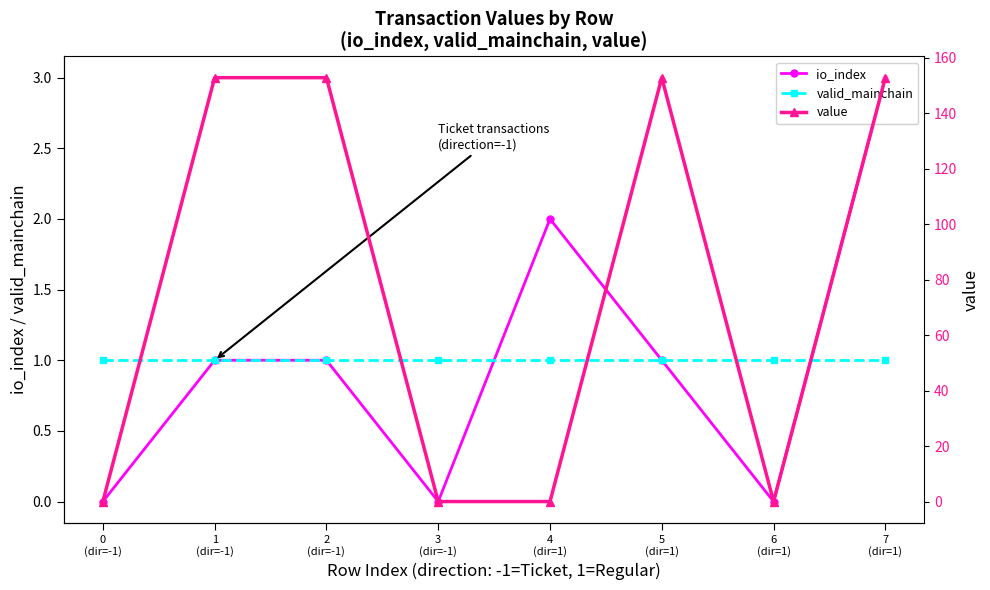

Which label corresponds to the smallest value in the chart?

0
(dir=-1)